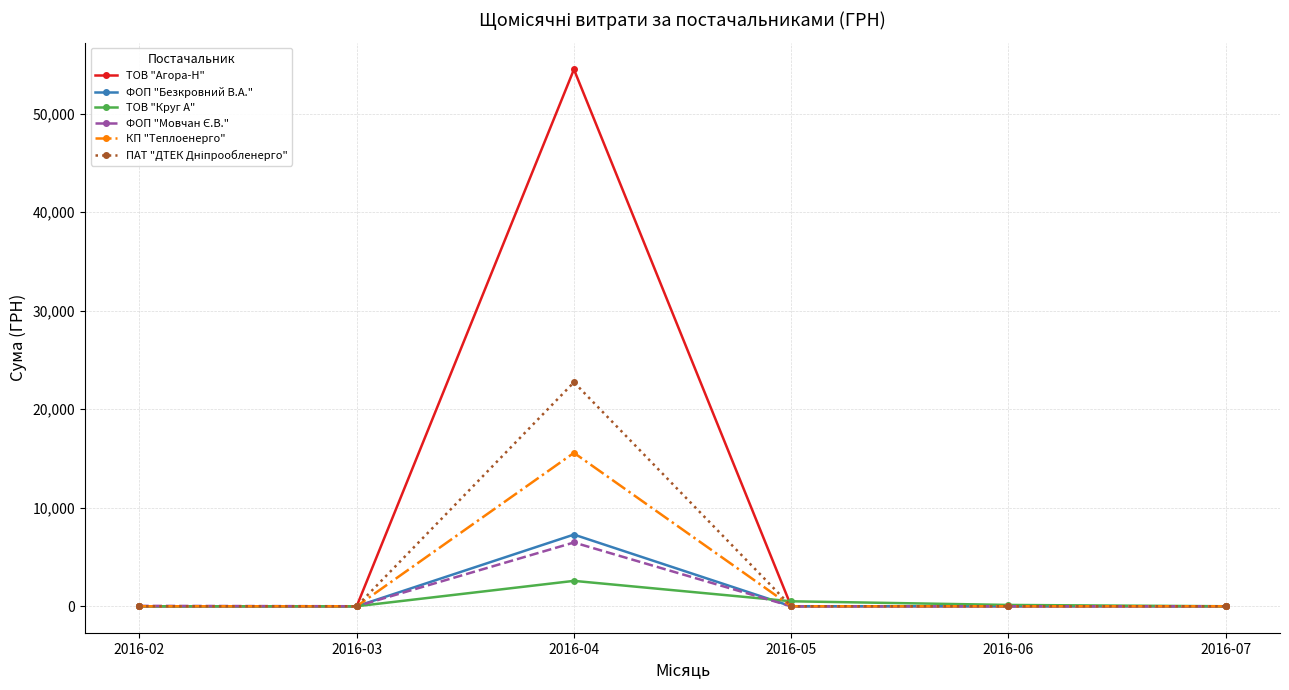

Which series has the largest range (max minus min)?

ТОВ "Агора-Н"